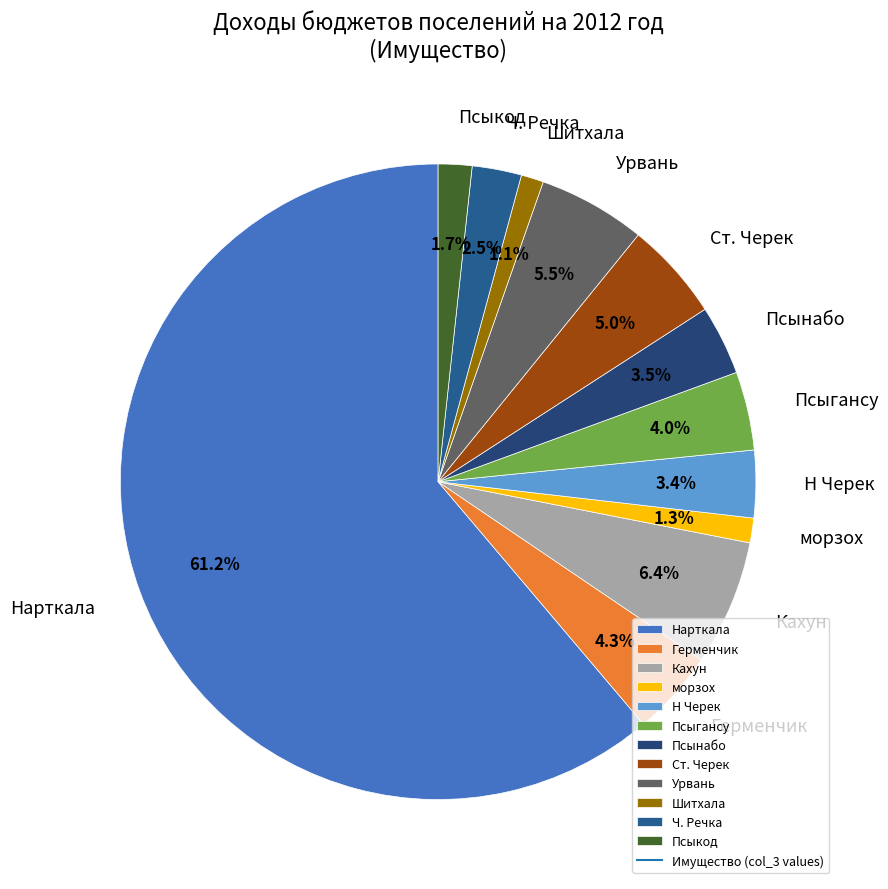

Is the sum of Ст. Черек and Ч. Речка greater than half?

No